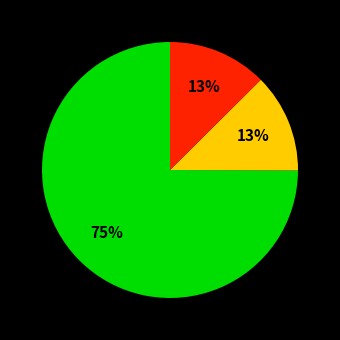

Is there a majority slice in this chart?

Yes